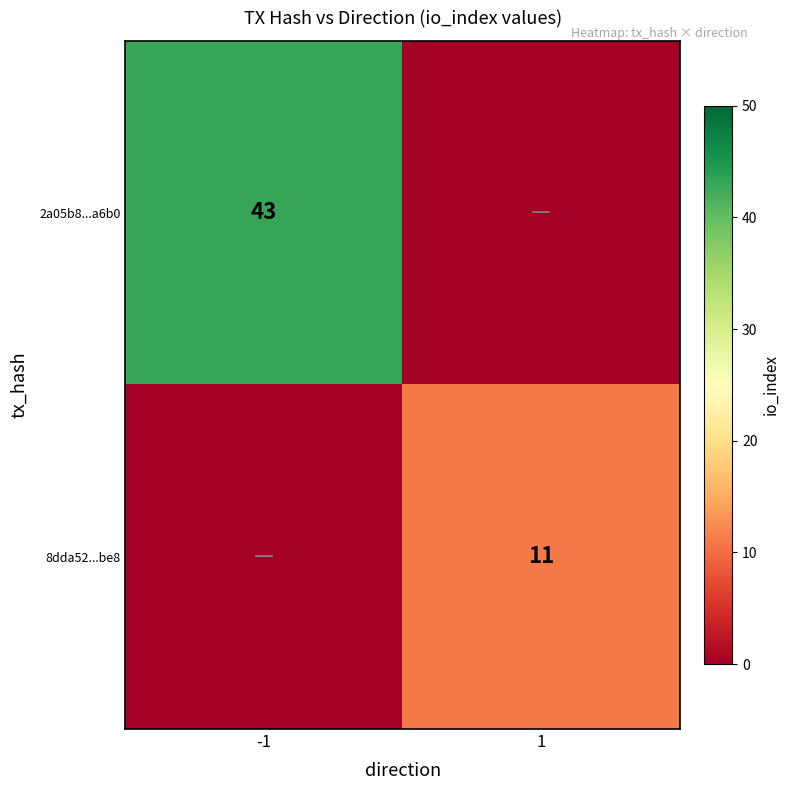

How many values in the 8dda52...be8 series are below 11?

1